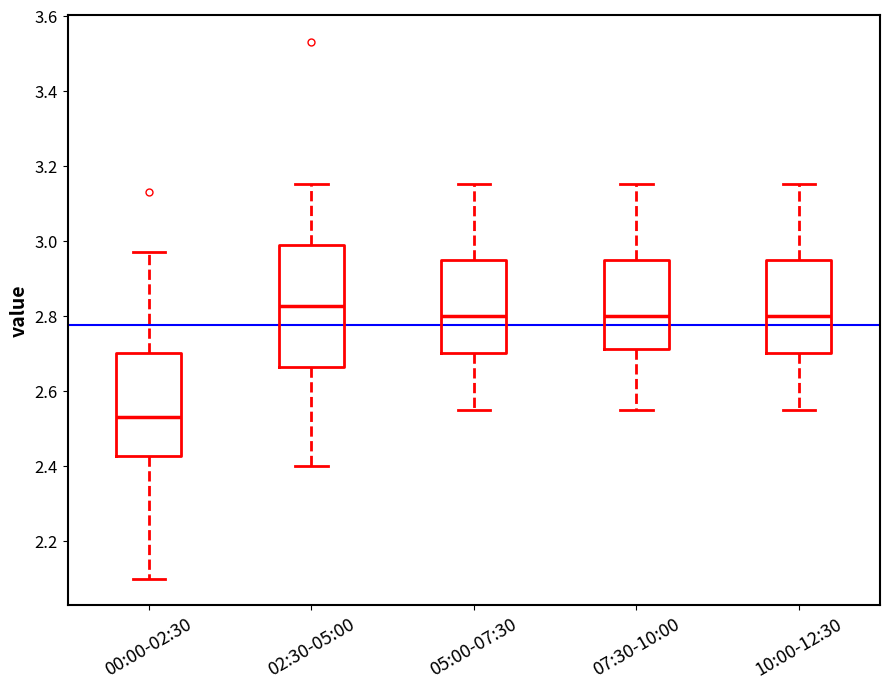

Which box is the tallest, from its lower edge to its upper edge?

02:30-05:00